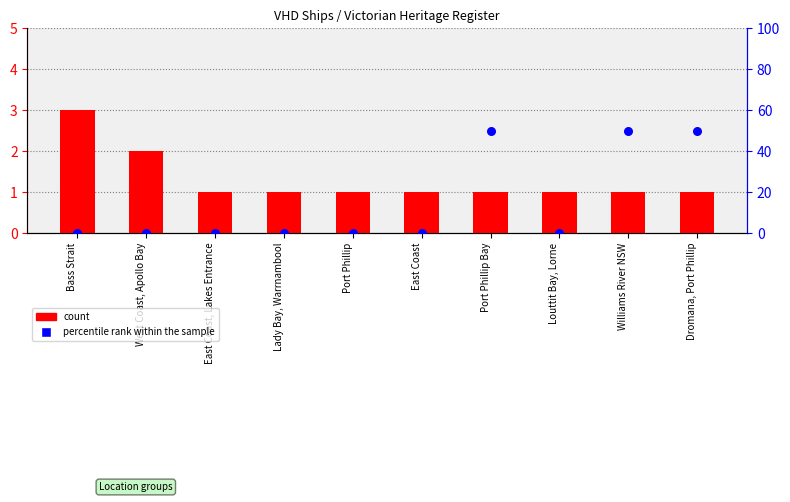

Which series has the largest Y range (max minus min)?

percentile rank within the sample